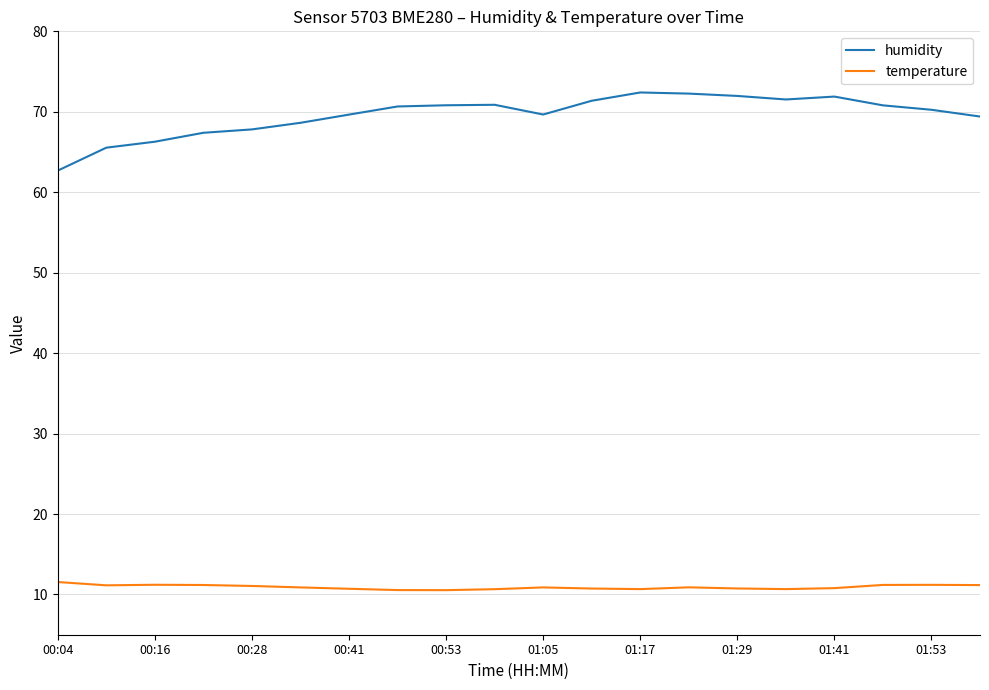

True or false: temperature and humidity intersect in this chart.

False